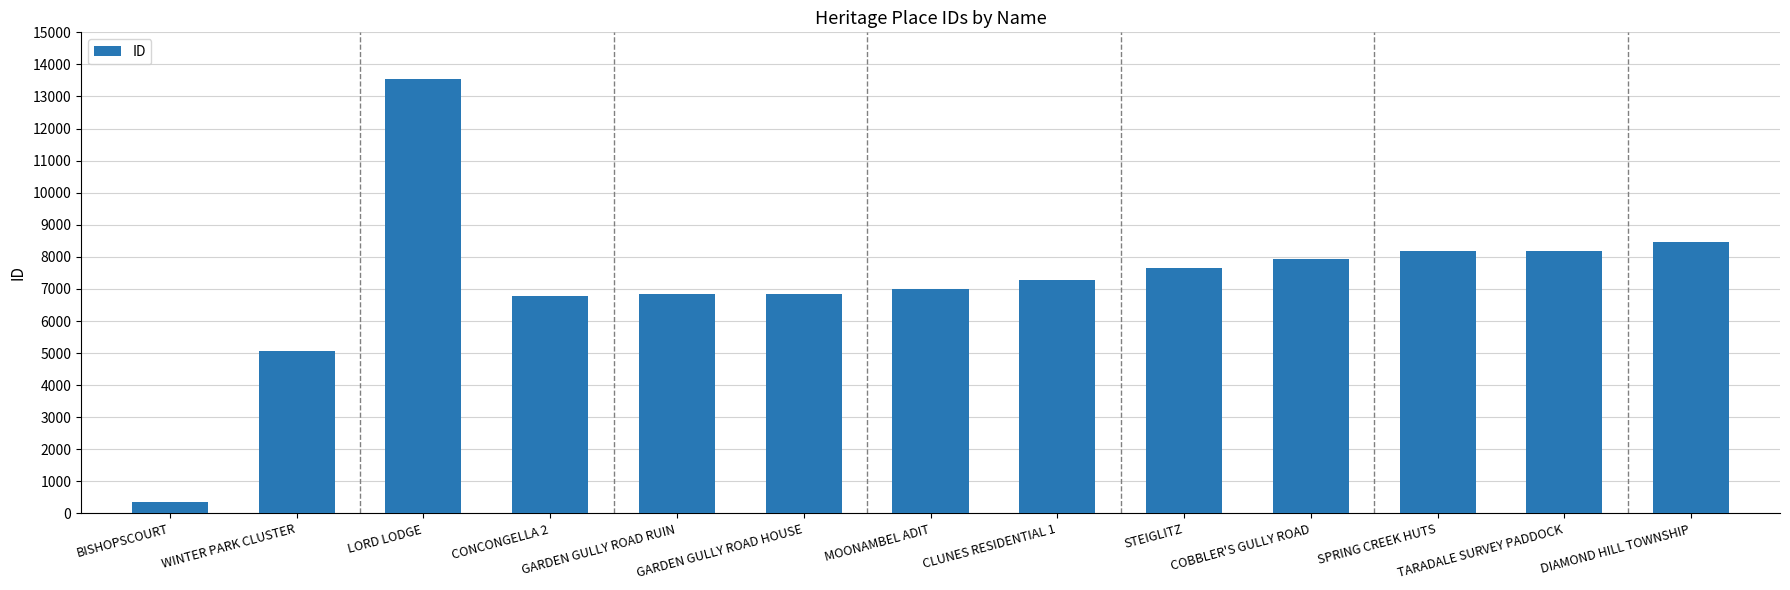

What value does the data have at GARDEN GULLY ROAD HOUSE, to the nearest 50?

6850